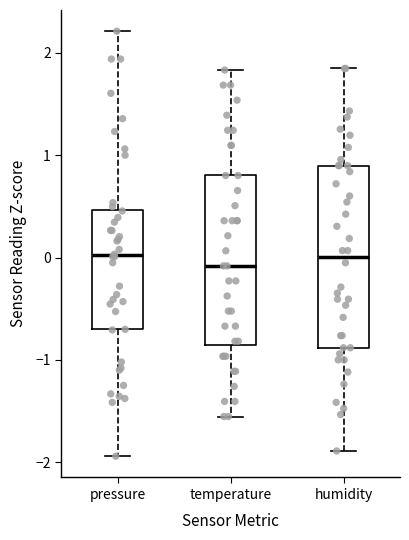

Where does the upper whisker of the box for temperature end on the y-axis? The values are not printed on the chart, so give them approximately, as read against the axis.

1.8